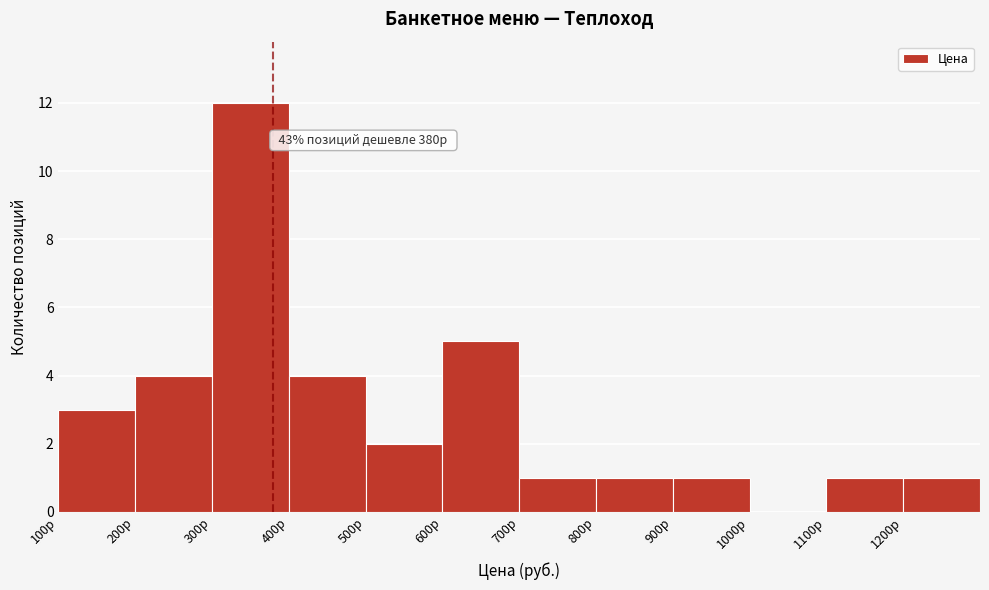

Which range on the x-axis has the tallest bar?

300 to 400